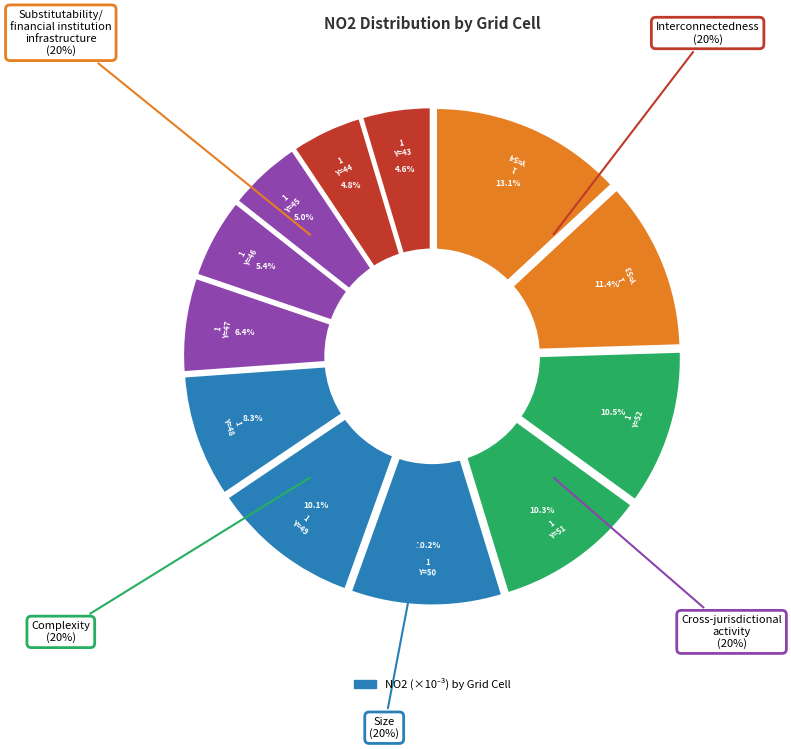

What is the smallest slice in the pie chart?

GridX=1,Y=43